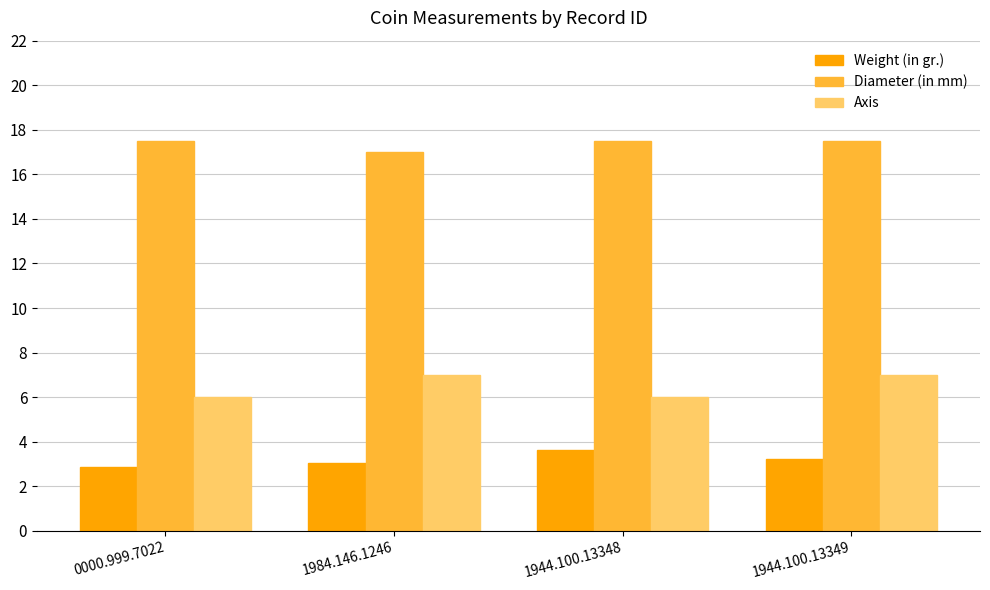

The value of Diameter (in mm) at 1984.146.1246 is 17.0. True or false?

True